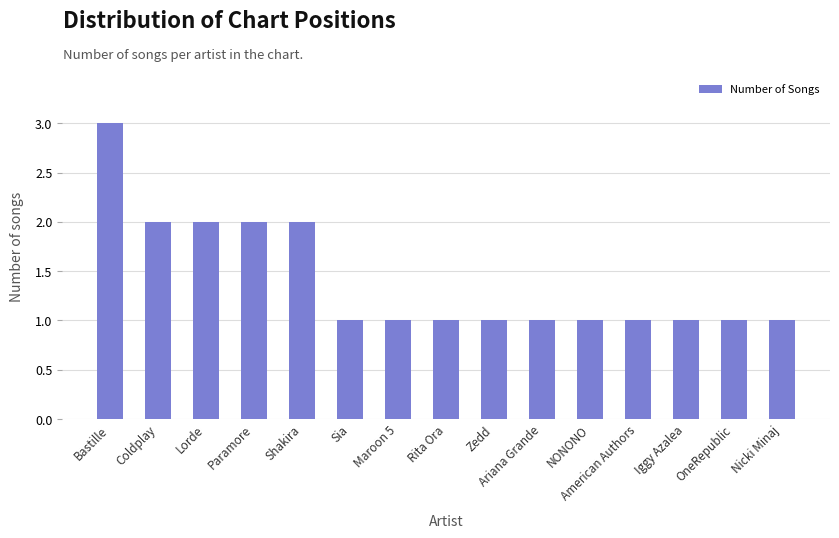

What is the minimum value shown in the chart?

1